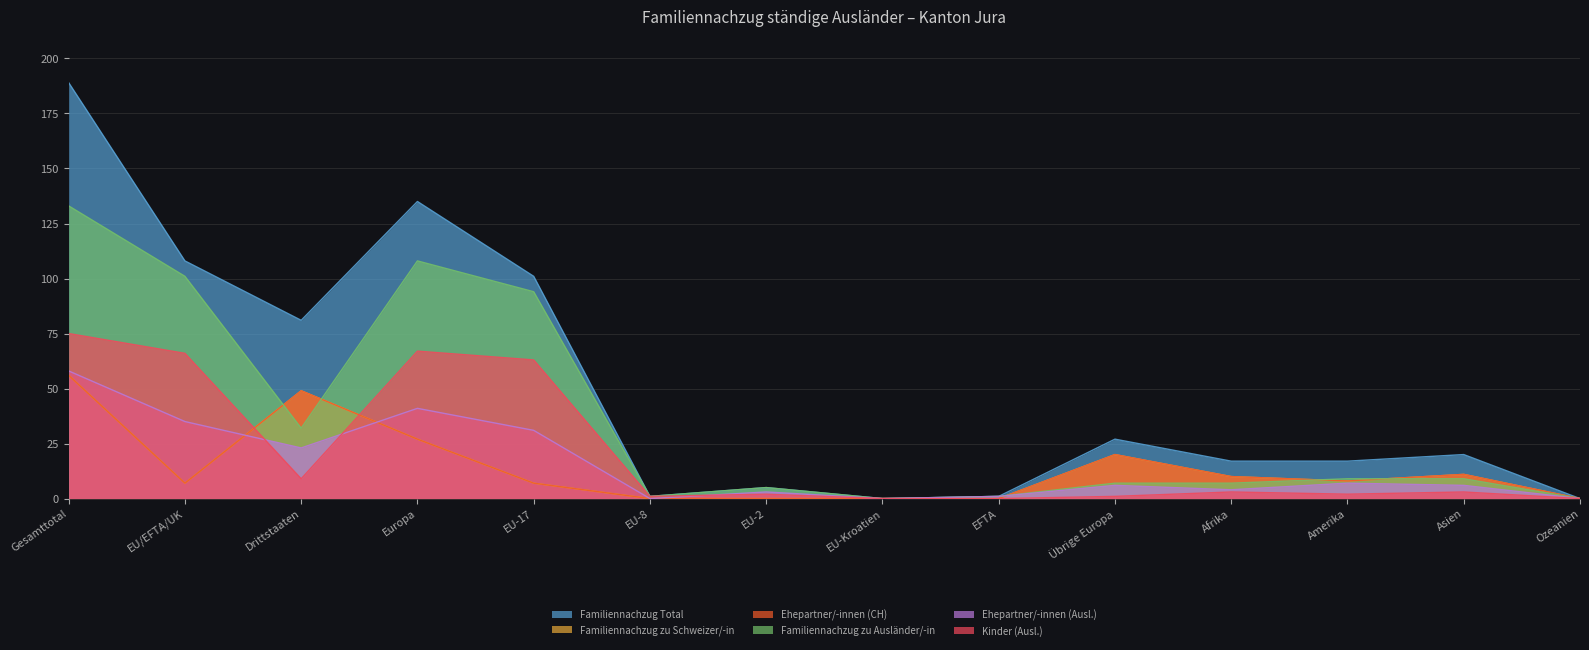

In Familiennachzug zu Ausländer/-in, how many points are lower than both neighbors (excluding endpoints)?

3